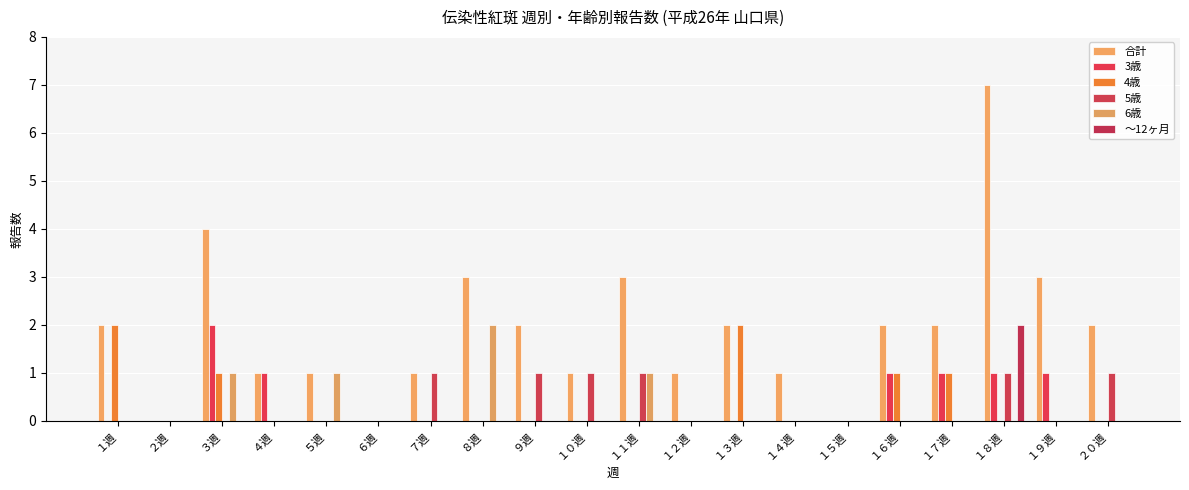

What are all the series names shown in the legend?

合計, 3歳, 4歳, 5歳, 6歳, ～12ヶ月